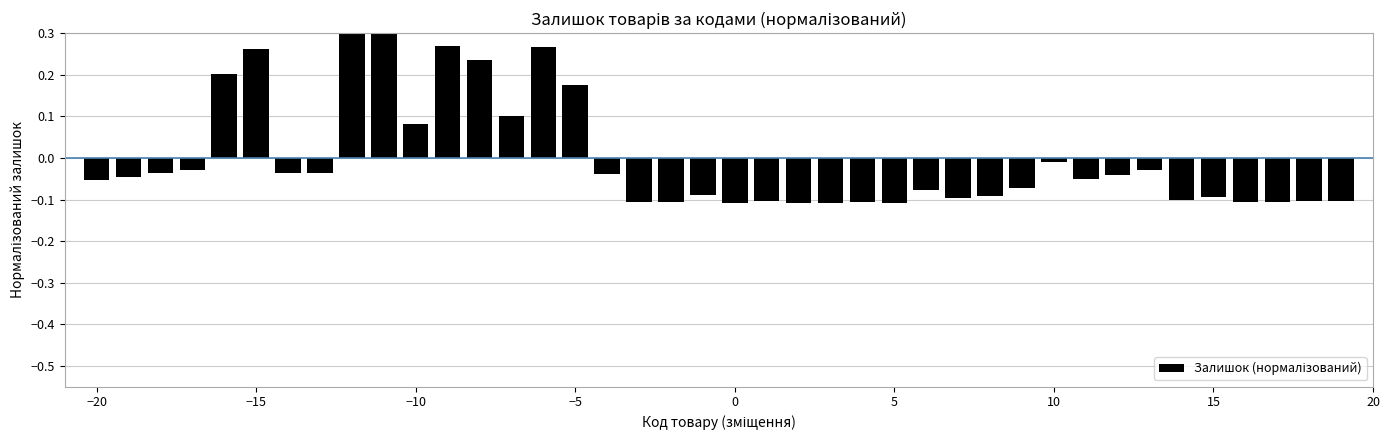

What is the value of the 22nd bar from the left?

-0.1